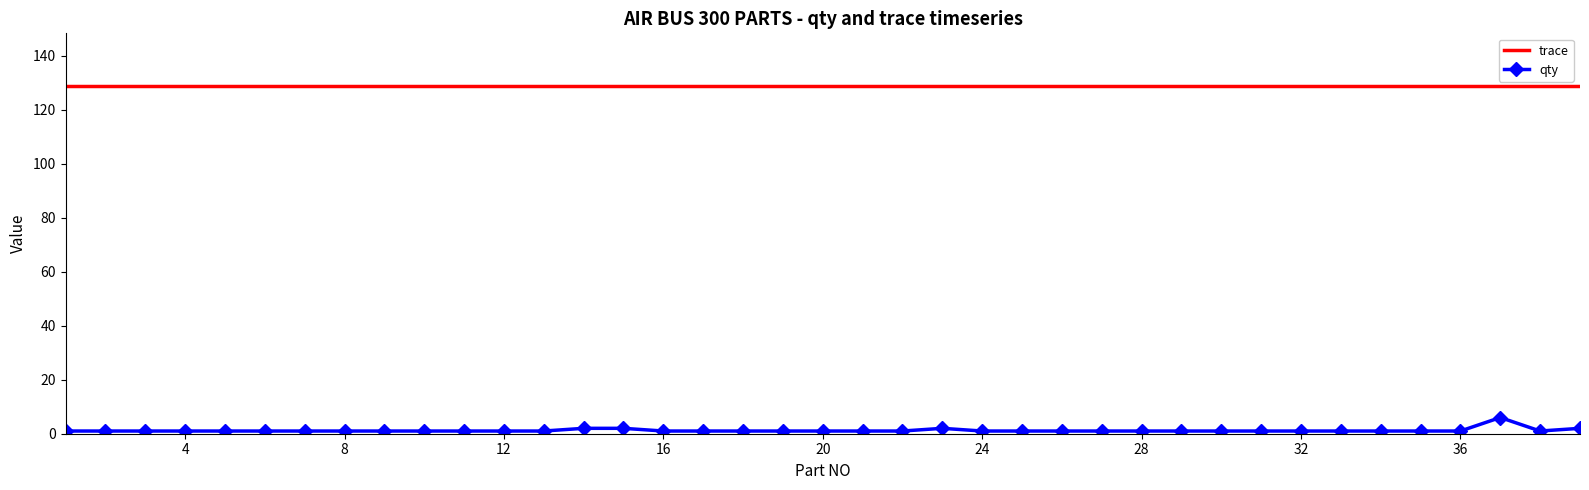

True or false: trace and qty cross at least once.

False